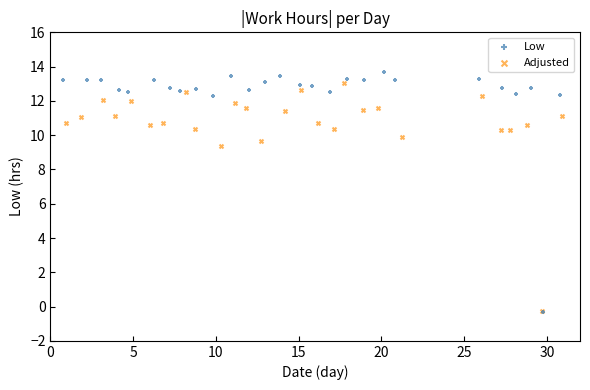

Which series has the largest Y range (max minus min)?

Low